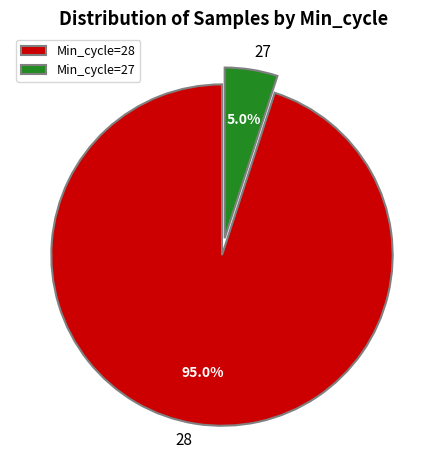

Does any single category account for the majority?

Yes